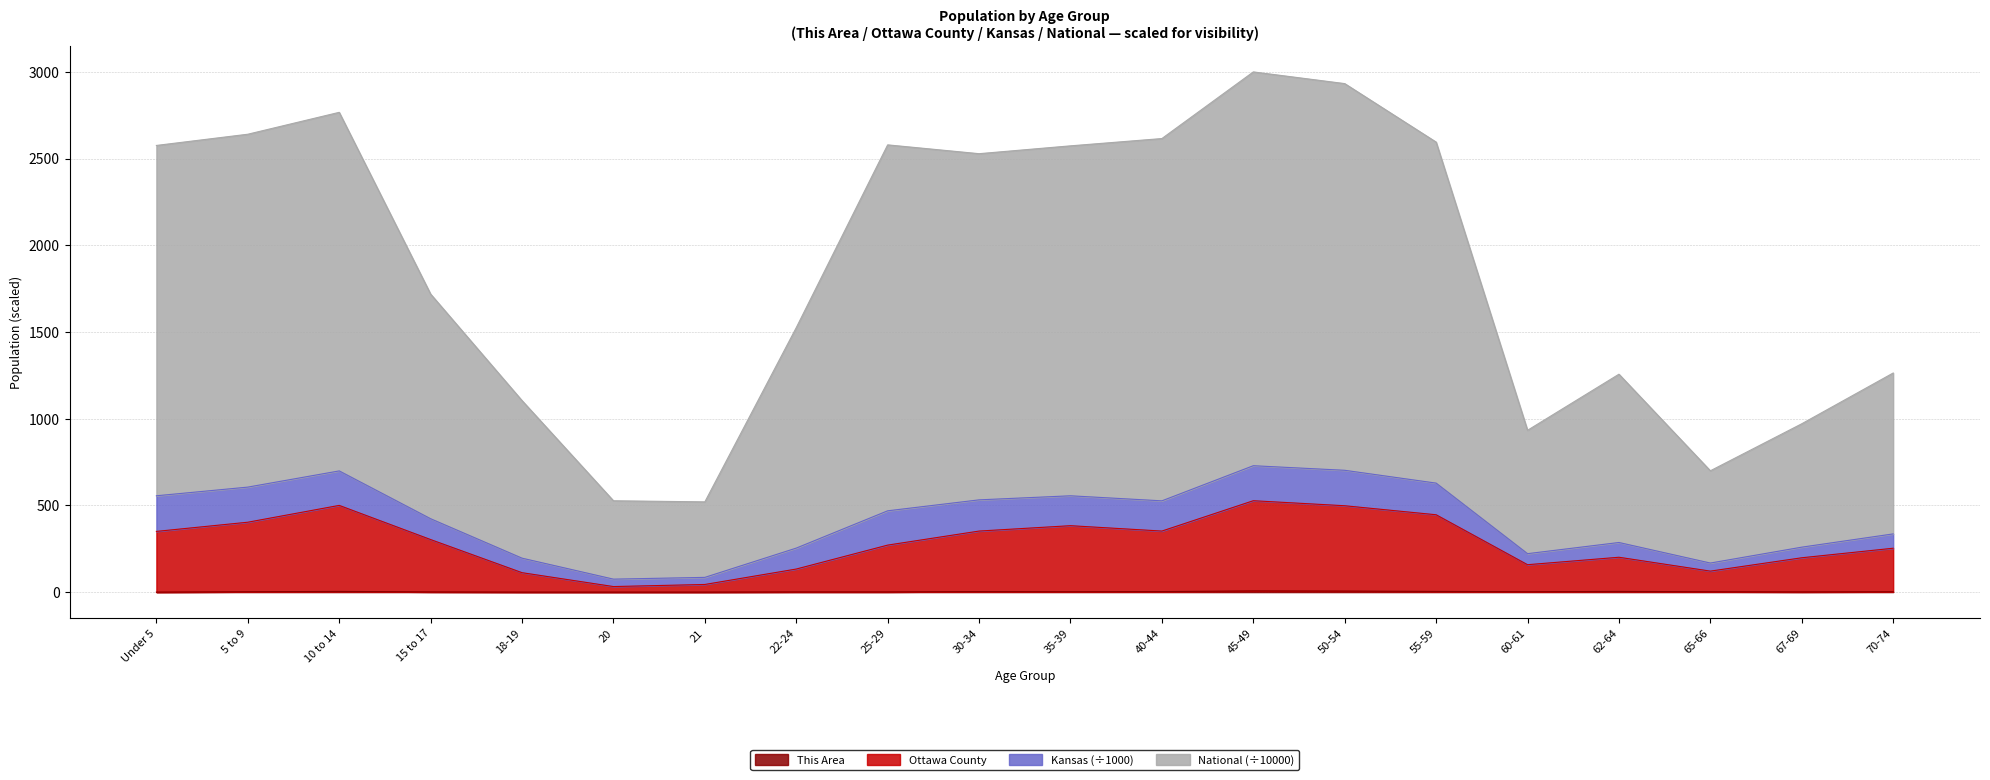

Count the This Area values in the range 1 to 4.

14